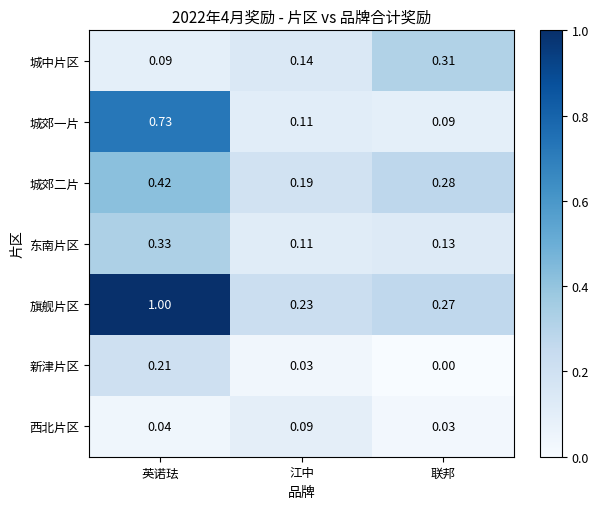

Which series has the largest total across all categories?

旗舰片区